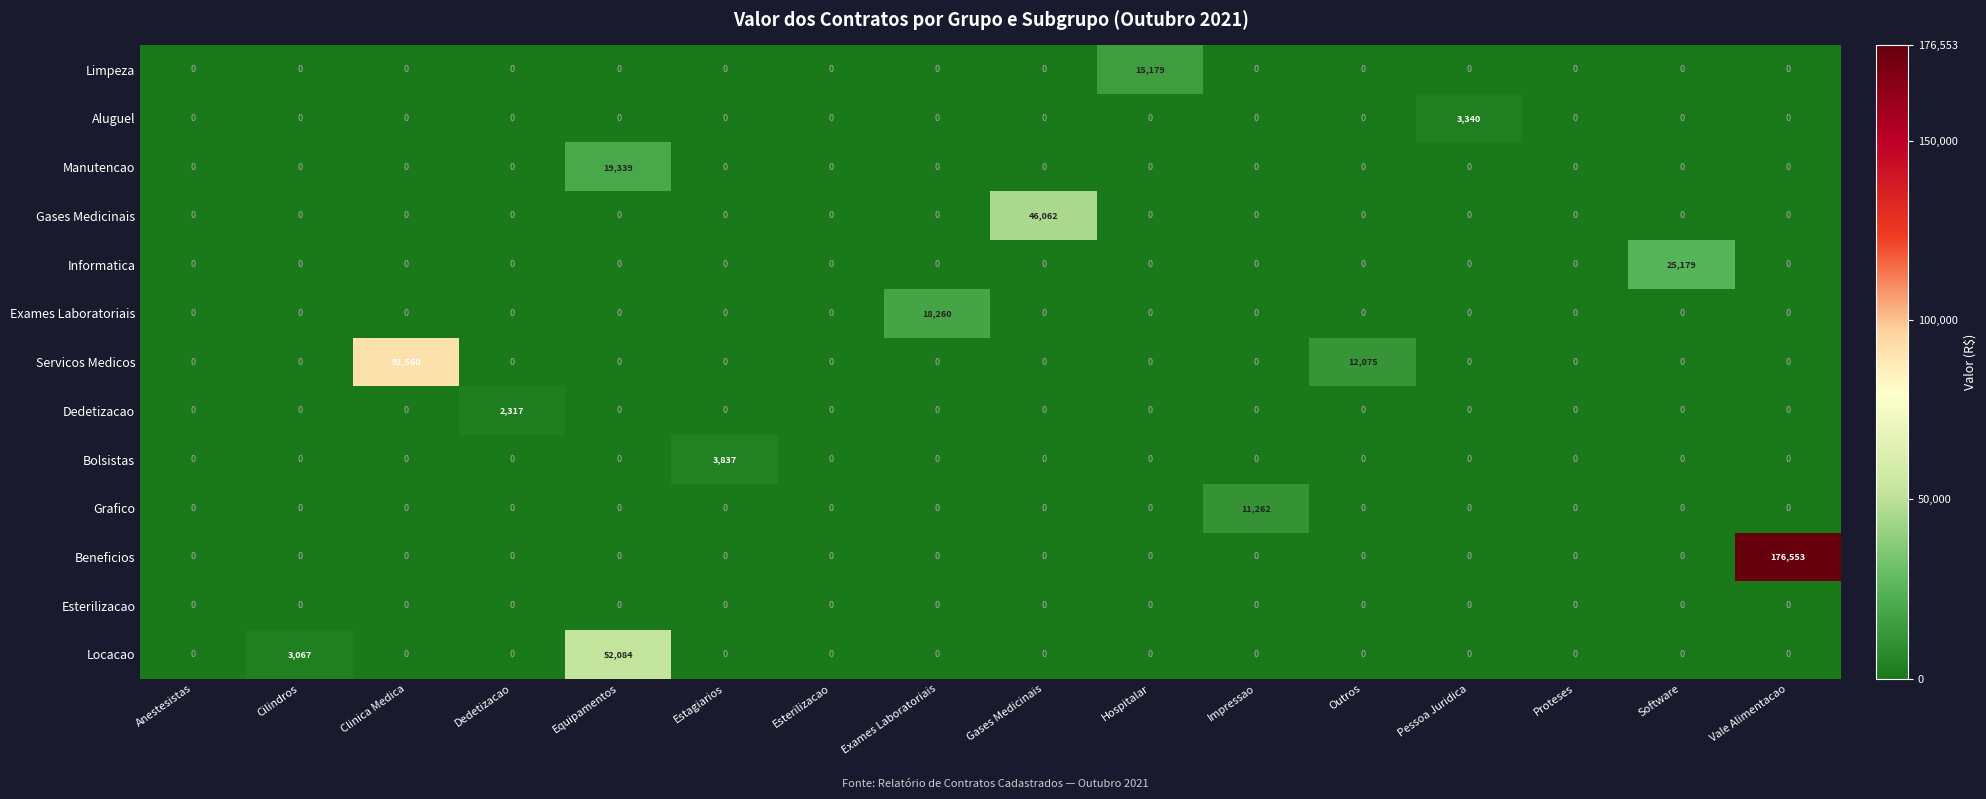

List the series in order of their peak value, highest first.

Beneficios, Servicos Medicos, Locacao, Gases Medicinais, Informatica, Manutencao, Exames Laboratoriais, Limpeza, Grafico, Bolsistas, Aluguel, Dedetizacao, Esterilizacao